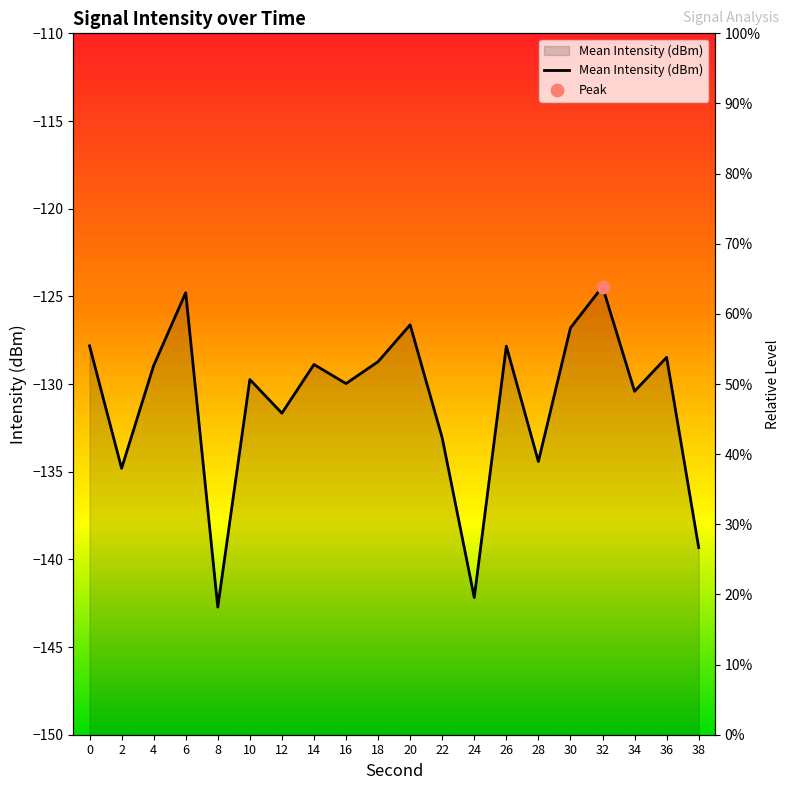

What is the change in value from 14 to 32?

+4.4